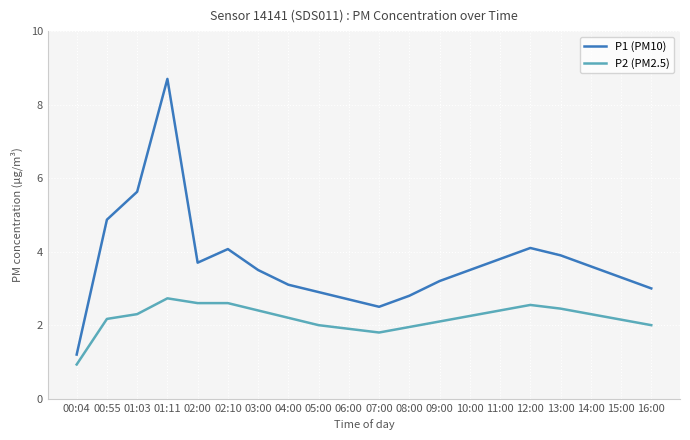

At which category does P1 (PM10) reach its first local peak?

01:11